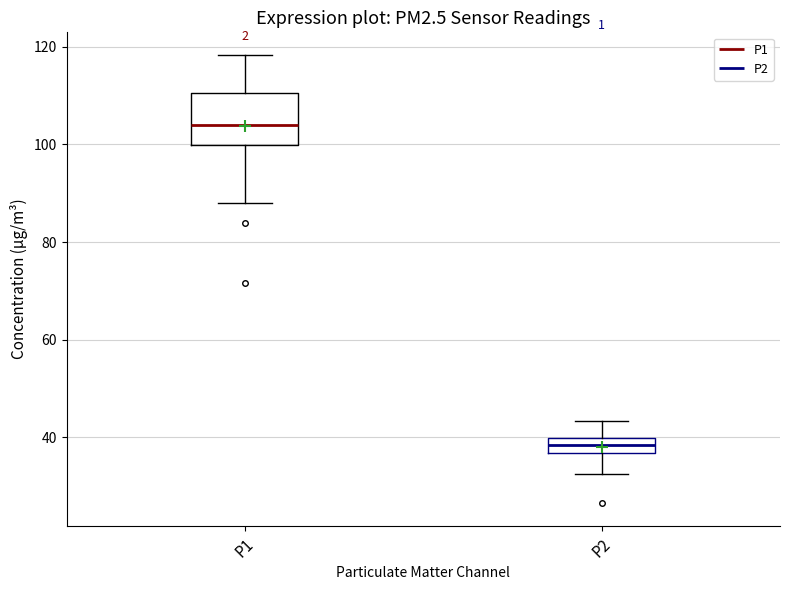

Which box has the lowest median line?

P2